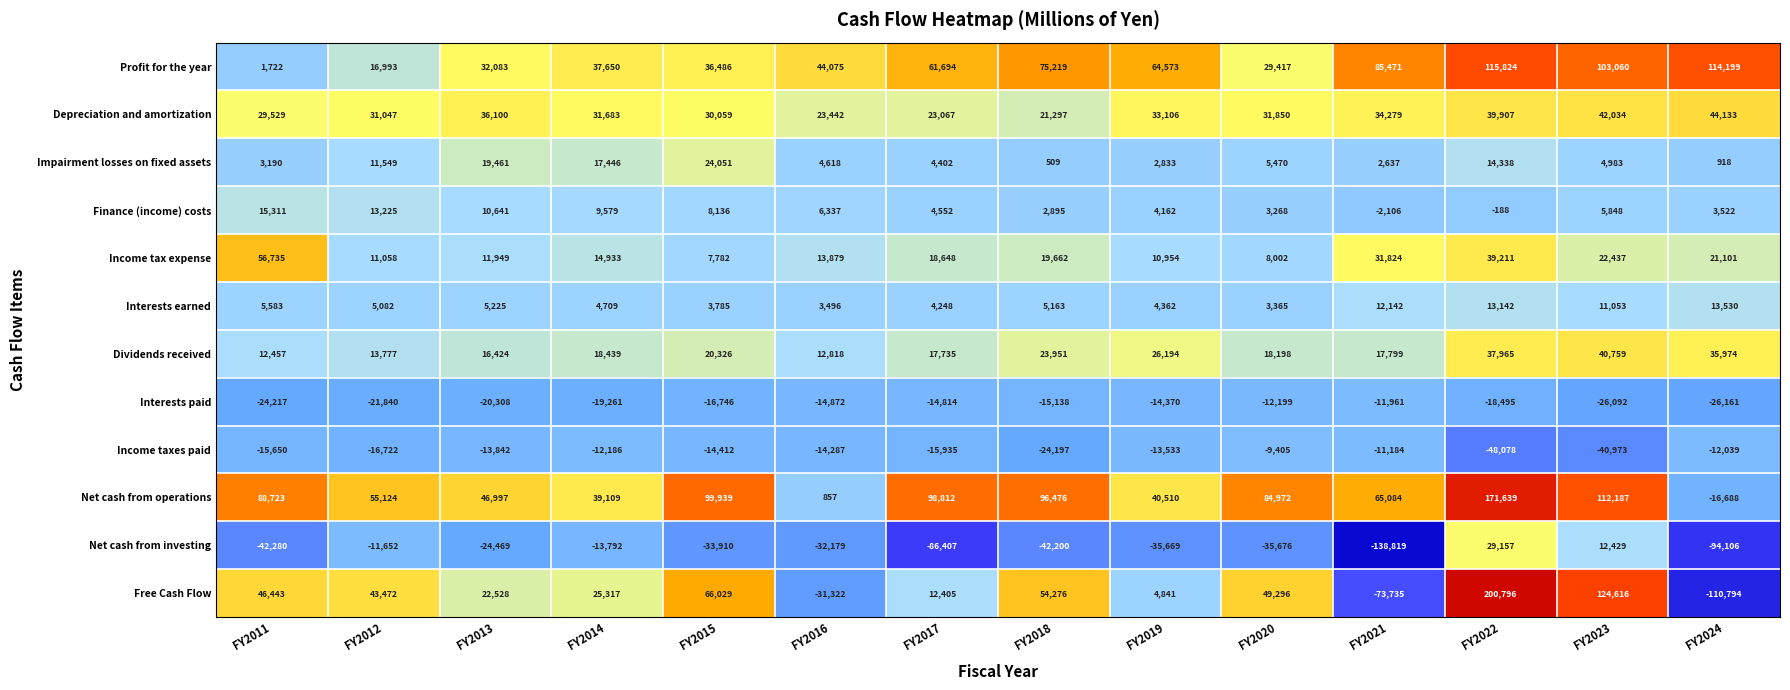

What is the sum of the Net cash from investing values at FY2014 and FY2012?

-25444